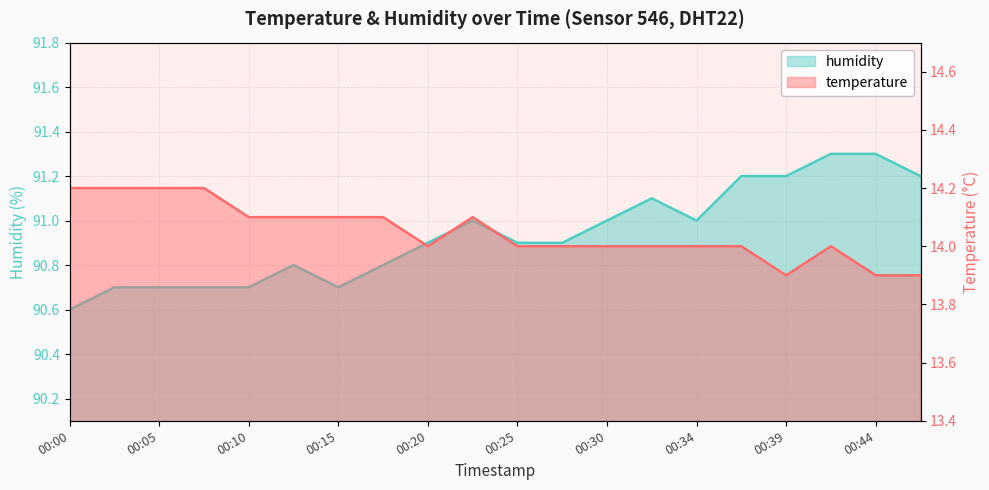

At how many categories does at least one series exceed 80?

20